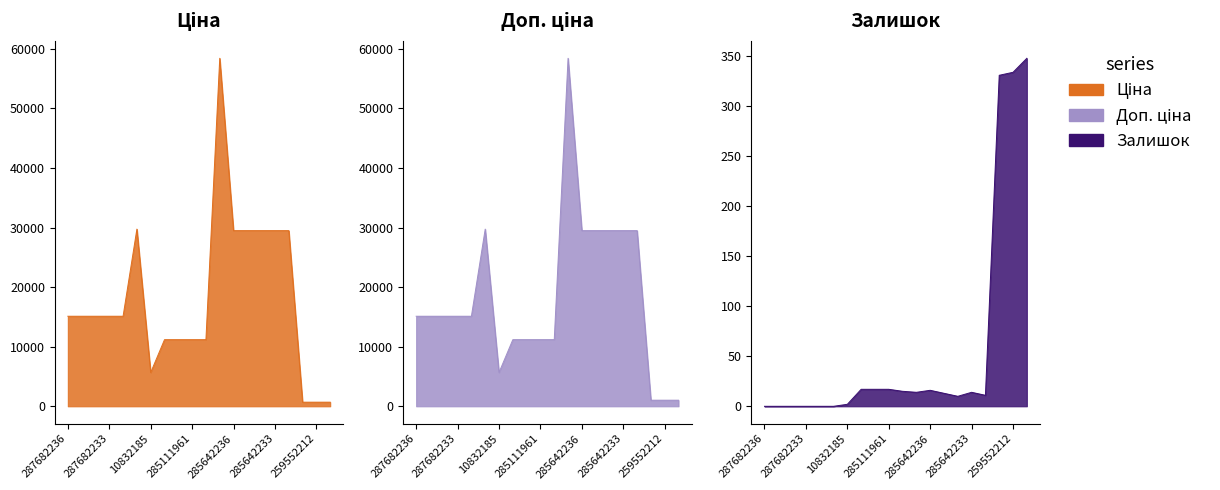

Reading left to right, extract all data points from this chart.

Ціна: 287682236=15120.0	287682235=15120.0	287682234=15120.0	287682233=15120.0	287682231=15120.0	287702232=29747.2	10832185=5673.8	285112220=11188.2	285112217=11188.2	285111961=11188.2	285111912=11188.2	285662232=58426.5	285642236=29491.5	285642235=29491.5	285642234=29491.5	285642233=29491.5	285642231=29491.5	259552213=693.7	259552212=693.7	259552189=693.7
Доп. ціна: 287682236=15120.0	287682235=15120.0	287682234=15120.0	287682233=15120.0	287682231=15120.0	287702232=29747.2	10832185=5673.8	285112220=11188.2	285112217=11188.2	285111961=11188.2	285111912=11188.2	285662232=58426.5	285642236=29491.5	285642235=29491.5	285642234=29491.5	285642233=29491.5	285642231=29491.5	259552213=1024.6	259552212=1024.6	259552189=1024.6
Залишок: 287682236=0.0	287682235=0.0	287682234=0.0	287682233=0.0	287682231=0.0	287702232=0.0	10832185=2.0	285112220=17.0	285112217=17.0	285111961=17.0	285111912=15.0	285662232=14.0	285642236=16.0	285642235=13.0	285642234=10.0	285642233=14.0	285642231=11.0	259552213=331.0	259552212=334.0	259552189=348.0